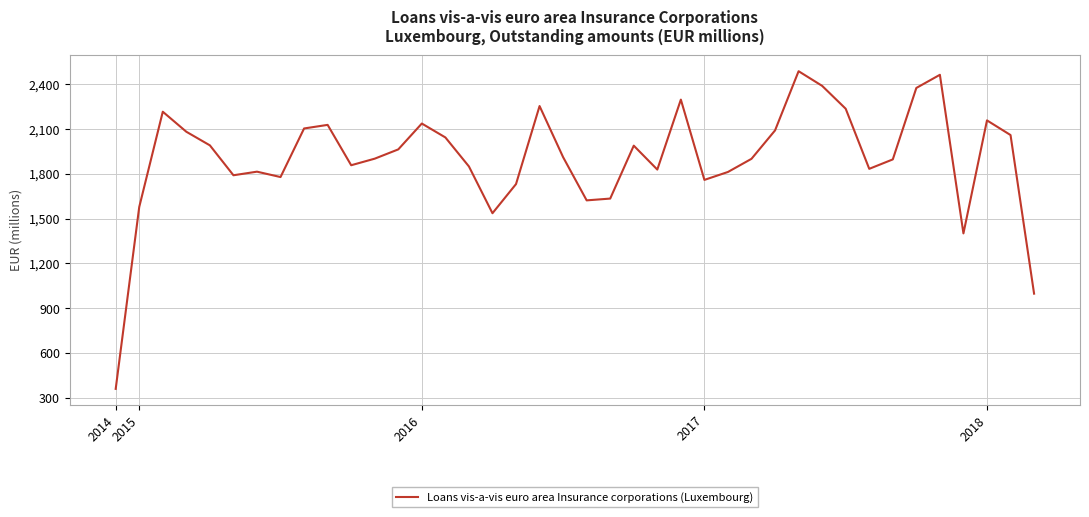

What is the smallest value displayed?

361